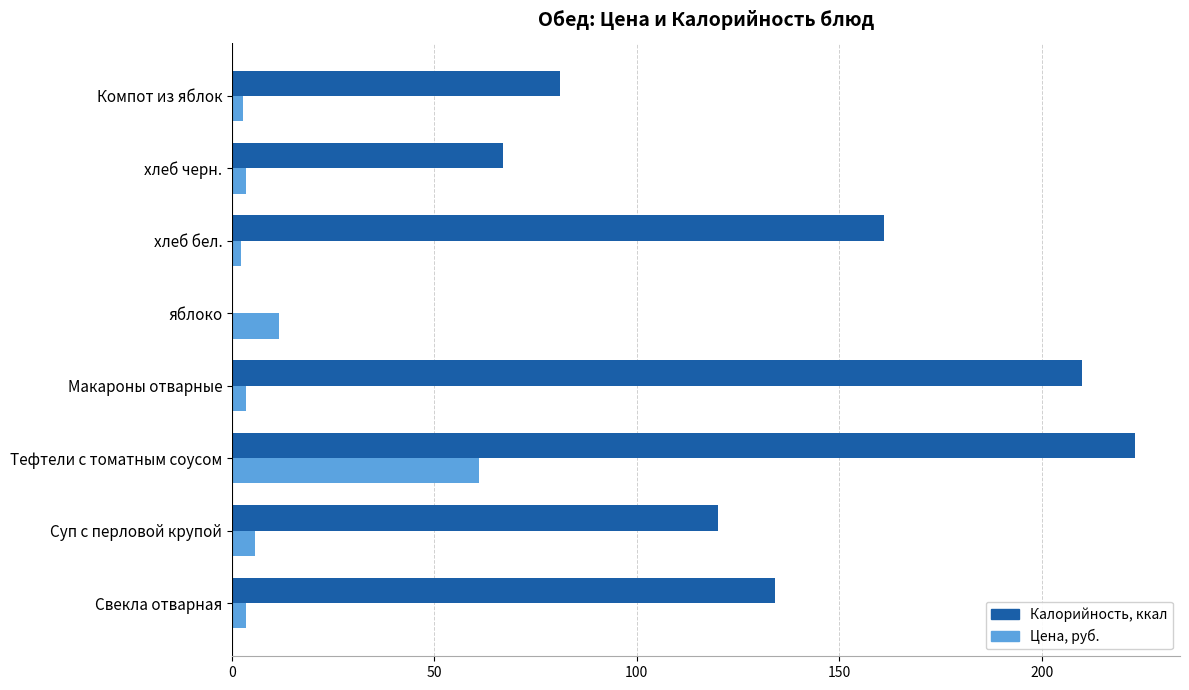

Which category has the highest value across all series?

Тефтели с томатным соусом